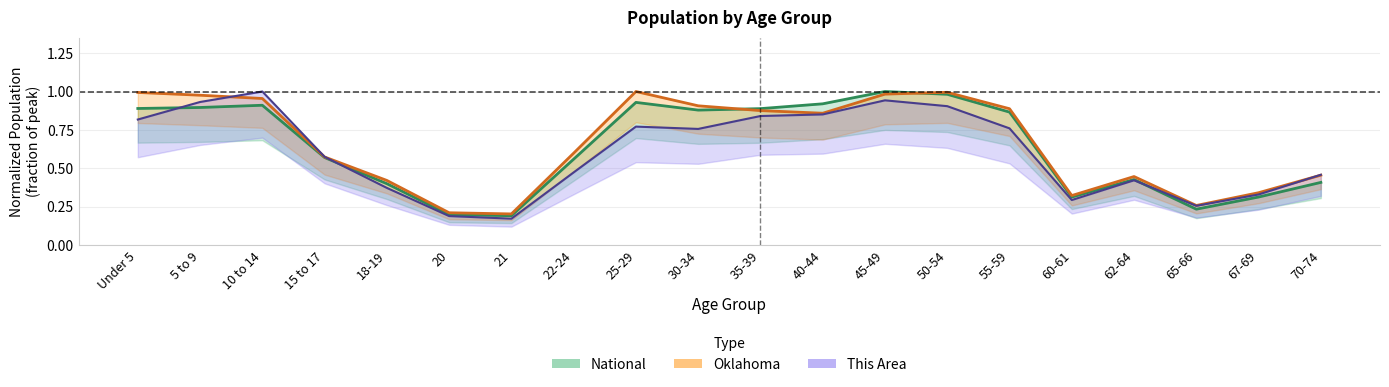

What is the difference between the maximum and minimum values in the this_area series?

0.8